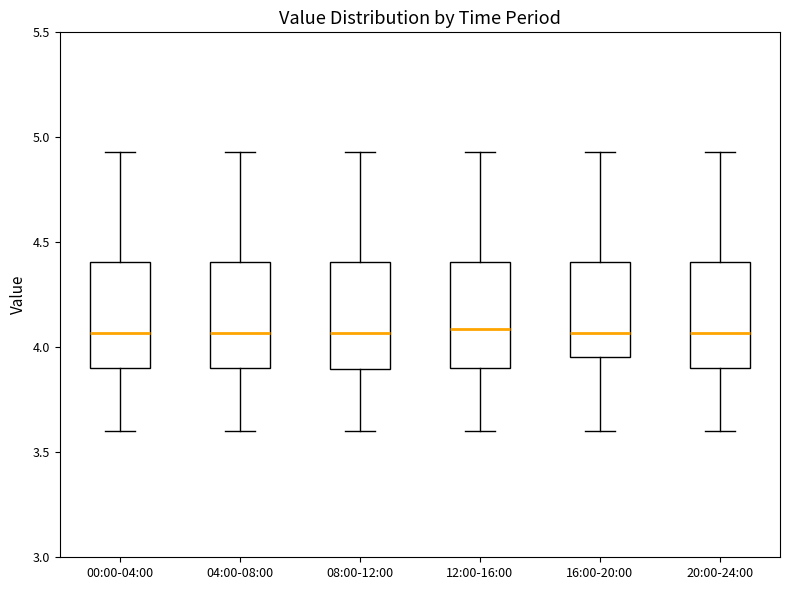

Where does the median line of the box for 00:00-04:00 sit on the y-axis? The values are not printed on the chart, so give them approximately, as read against the axis.

4.05